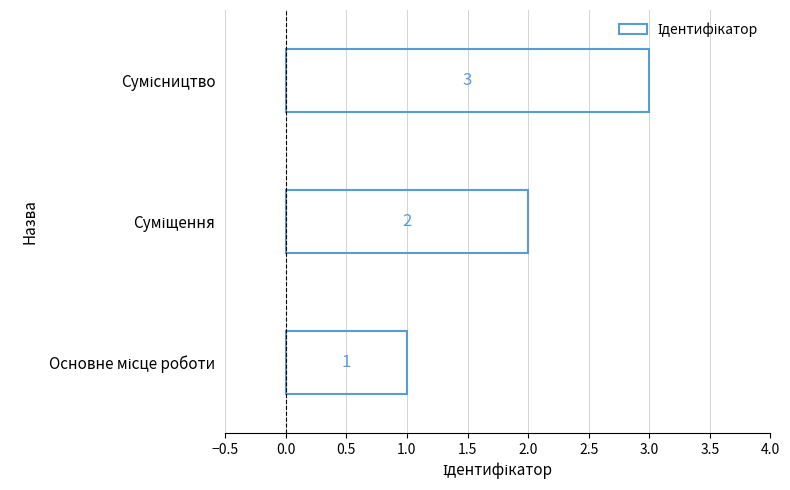

What is the sum of all values?

6